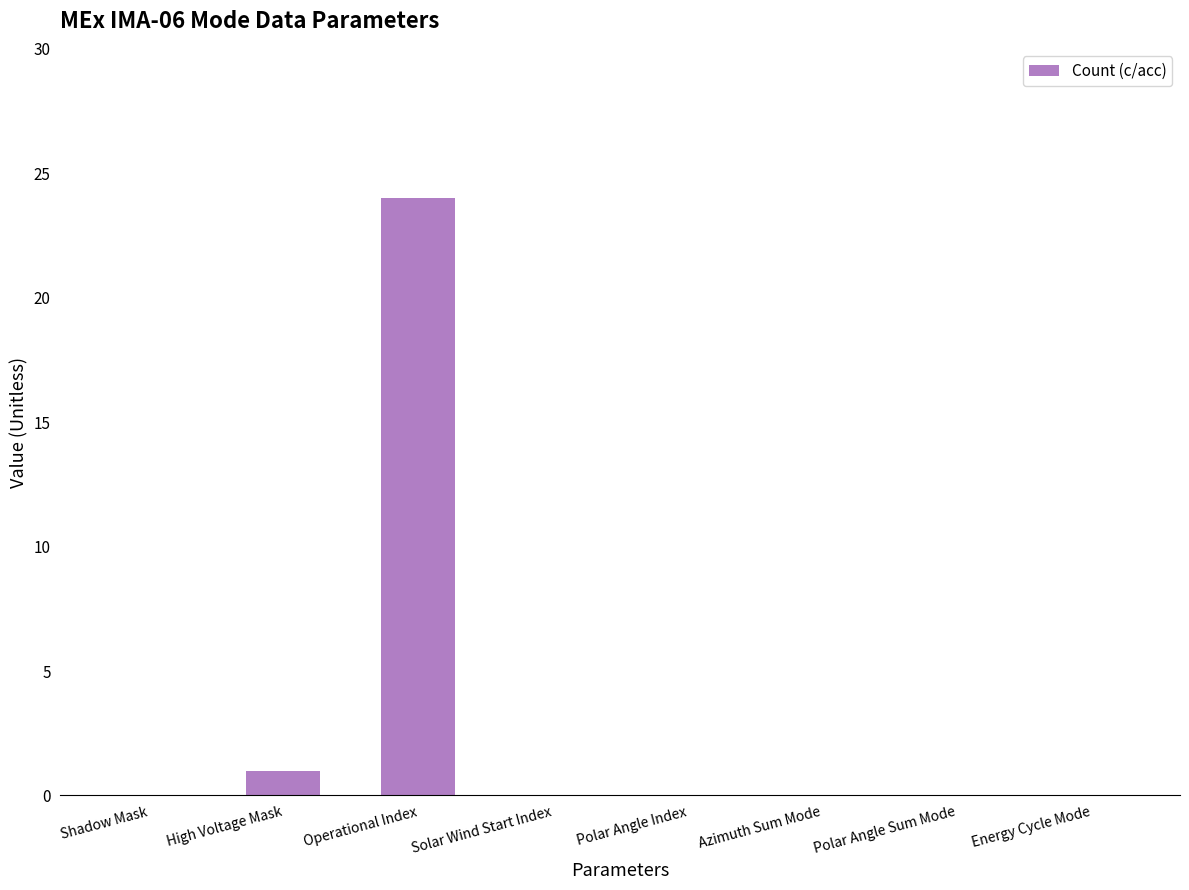

What is the sum of all values?

25